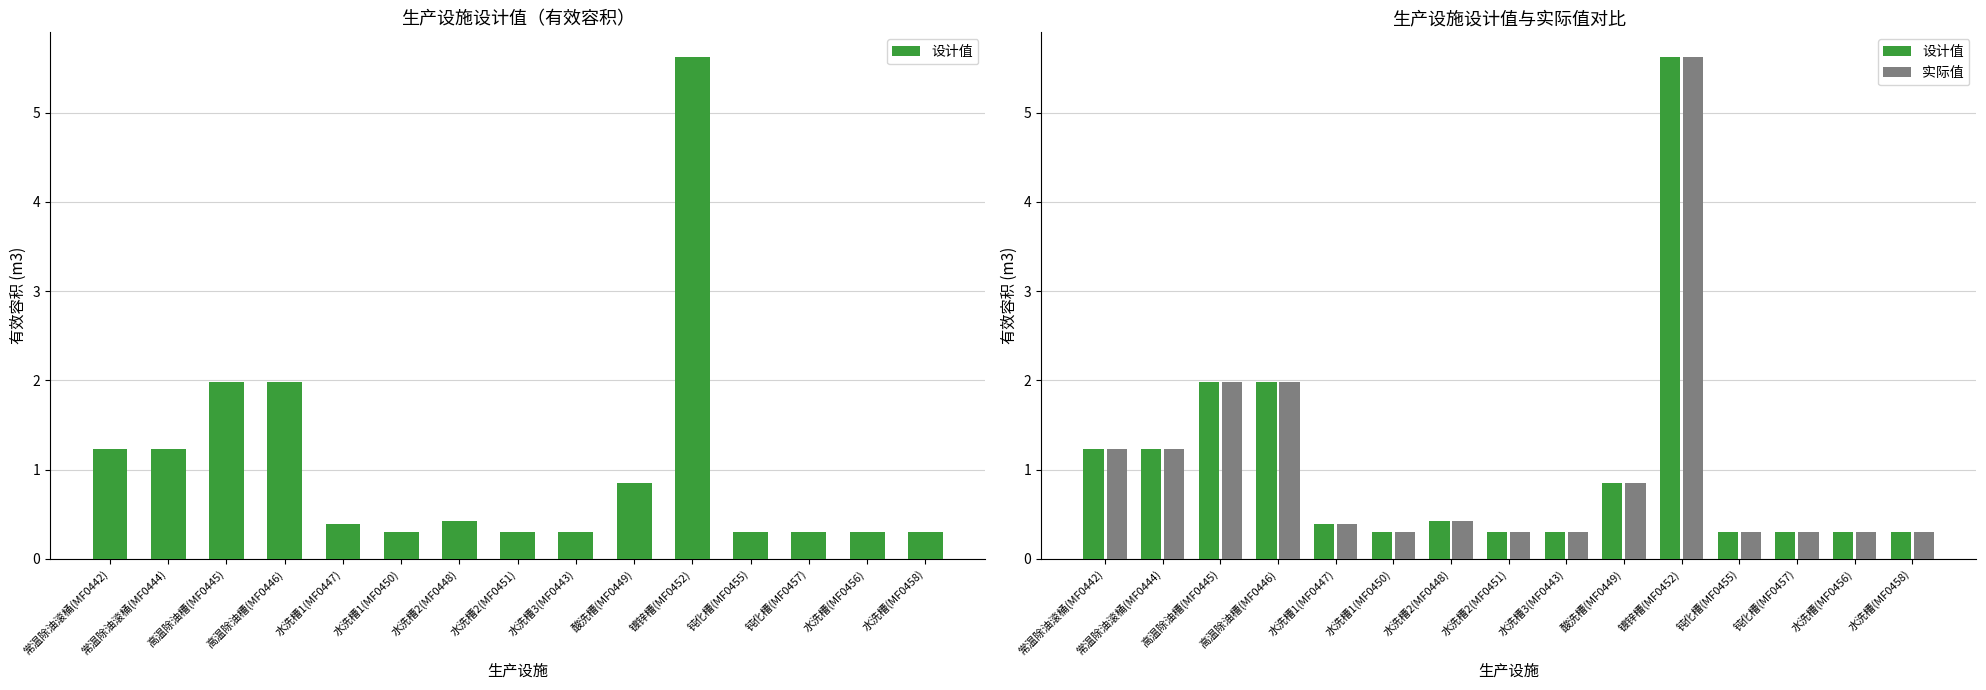

What is the total value across all series at 常温除油滚桶(MF0442)?

2.5